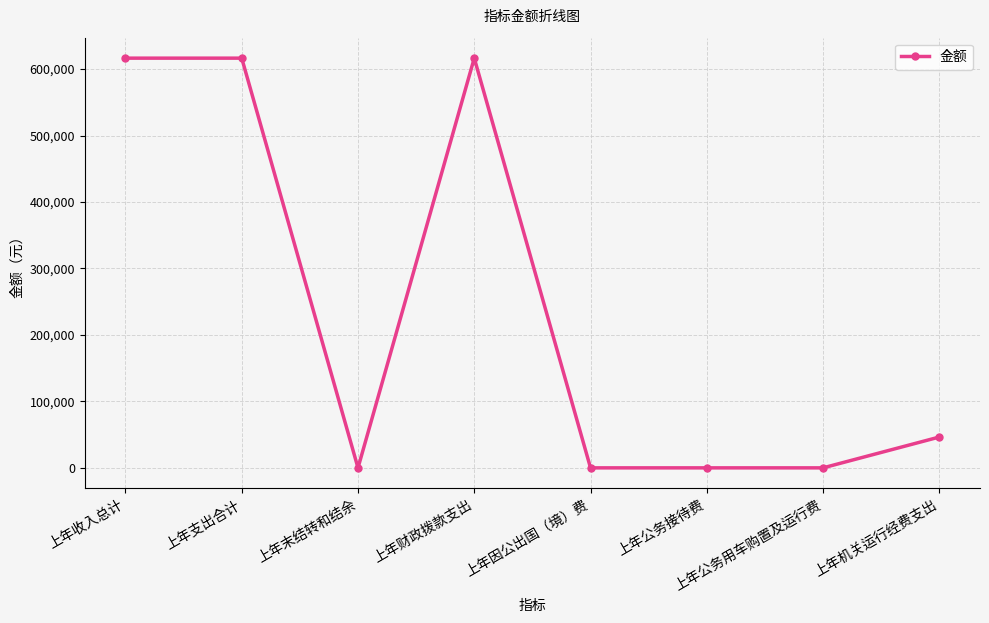

True or false: the data has more than 0 interior local peaks.

True